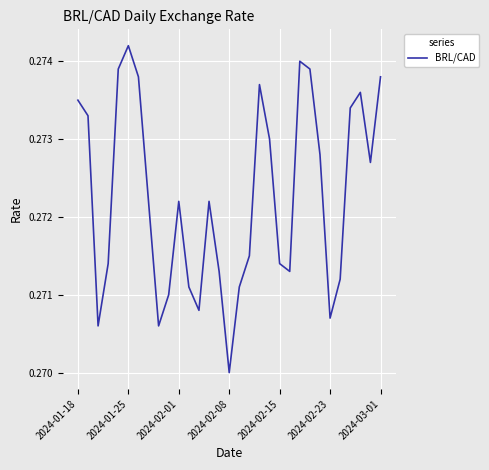

Which label corresponds to the smallest value in the chart?

2024-02-08